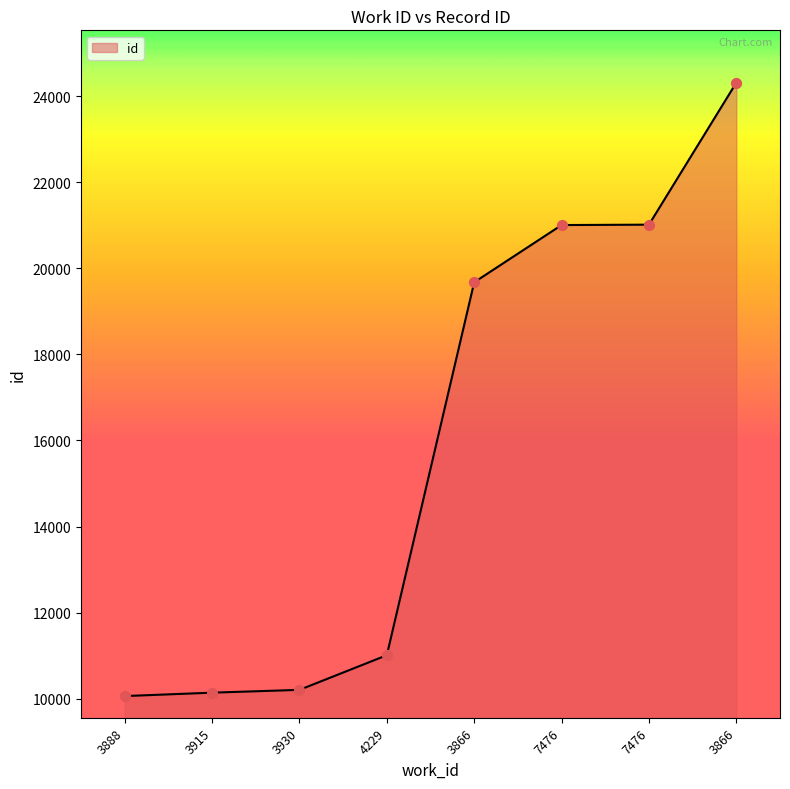

What is the change in value from 3930 to 7476?

+10805